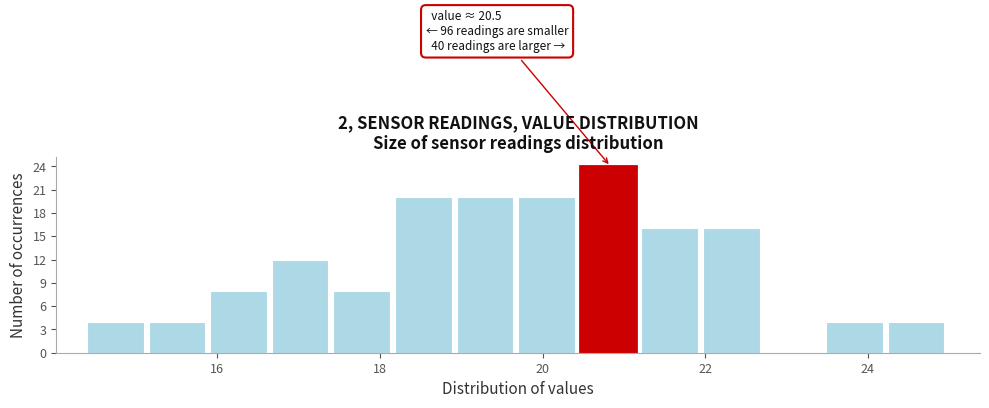

Read against the x-axis, roughly where is the centre of the tallest bar?

20.8